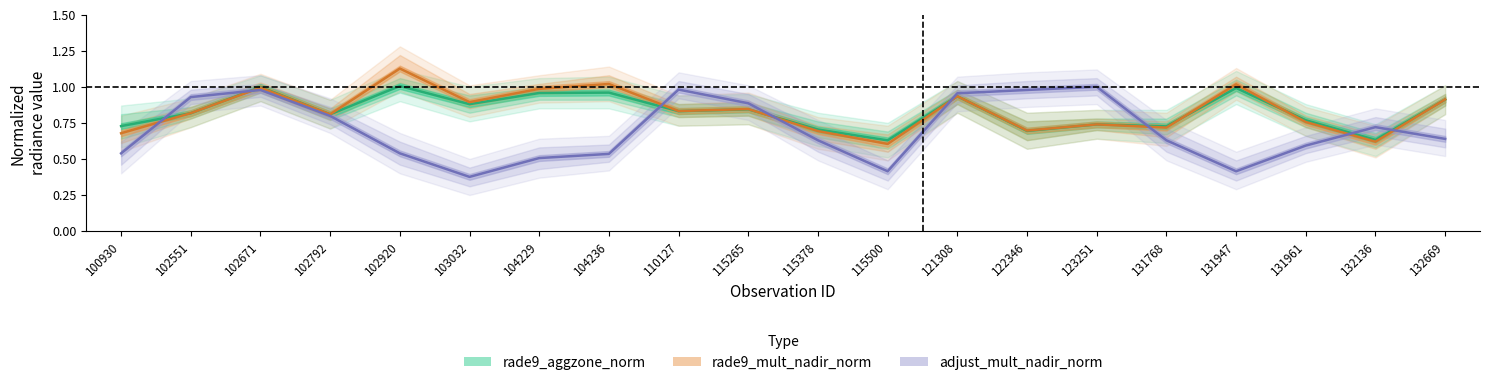

Reading left to right, what are all the values shown in this chart?

rade9_aggzone_norm: 0.7	0.8	1.0	0.8	1.0	0.9	1.0	1.0	0.8	0.8	0.7	0.6	0.9	0.7	0.7	0.7	1.0	0.8	0.6	0.9
rade9_mult_nadir_norm: 0.7	0.8	1.0	0.8	1.1	0.9	1.0	1.0	0.8	0.8	0.7	0.6	0.9	0.7	0.7	0.7	1.0	0.8	0.6	0.9
adjust_mult_nadir_norm: 0.5	0.9	1.0	0.8	0.5	0.4	0.5	0.5	1.0	0.9	0.6	0.4	1.0	1.0	1.0	0.6	0.4	0.6	0.7	0.6